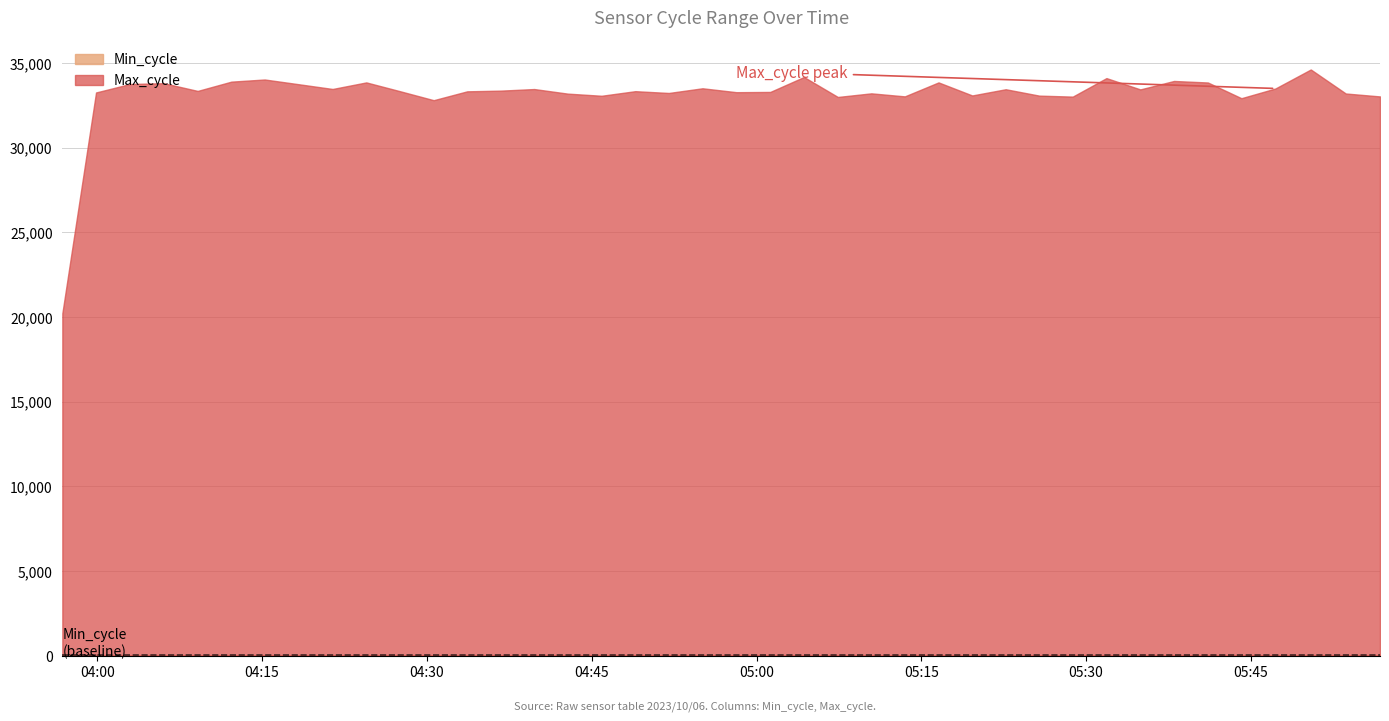

At which label does Min_cycle reach its minimum?

2023/10/06 03:56:49